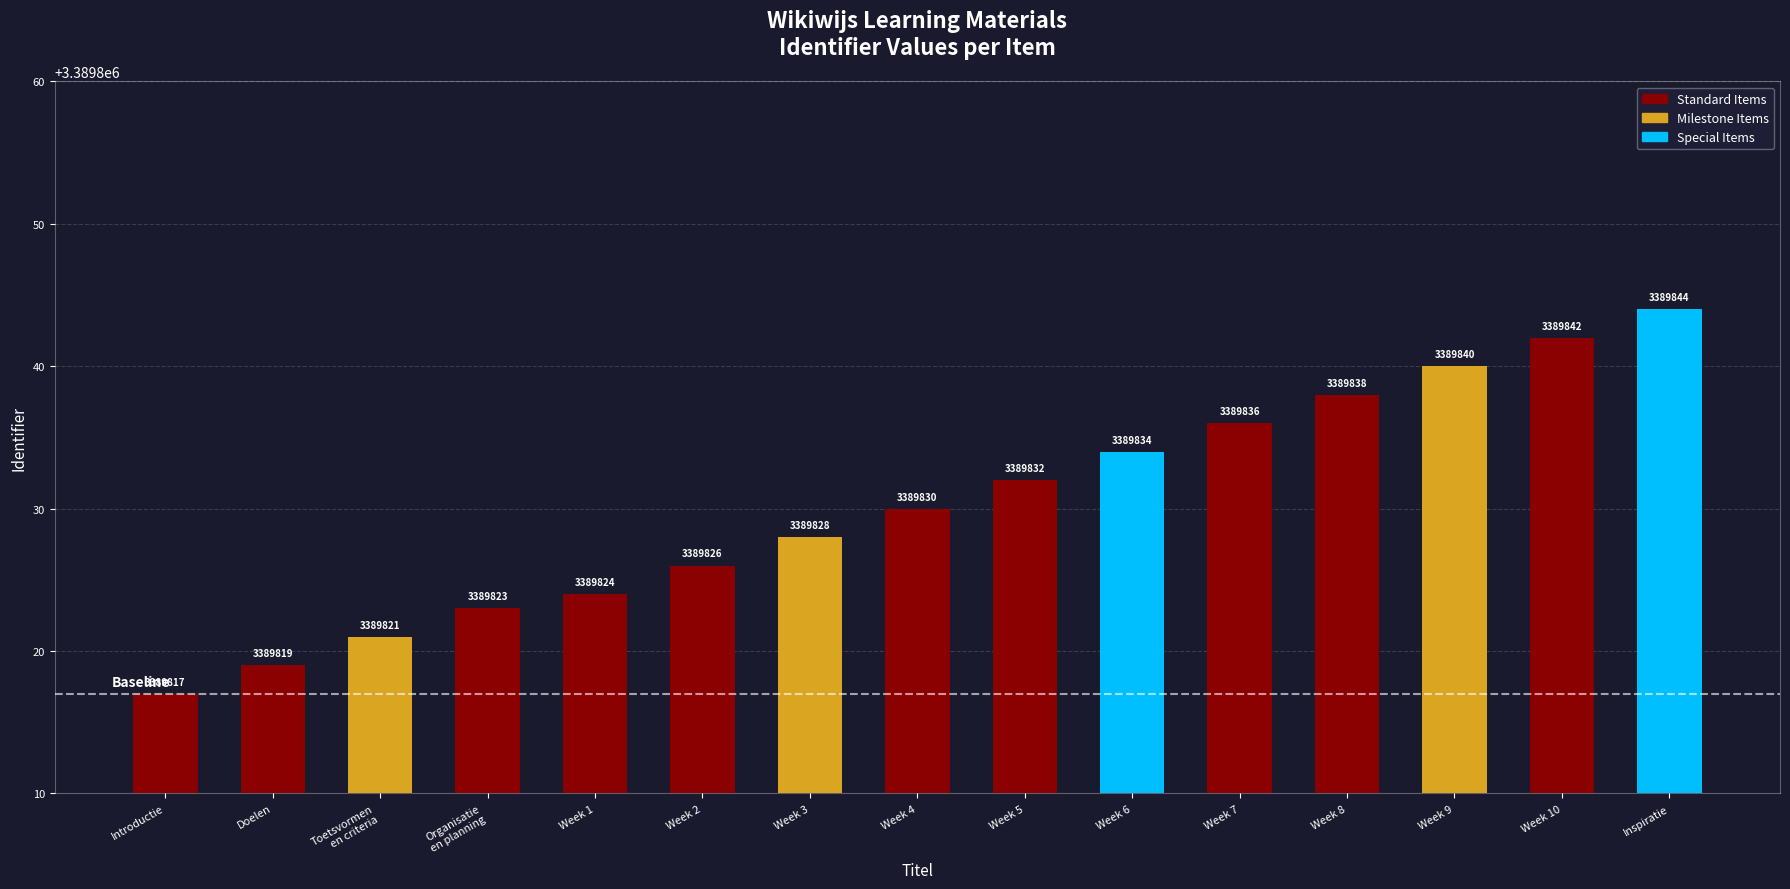

Which category has the lowest value across all series?

Introductie